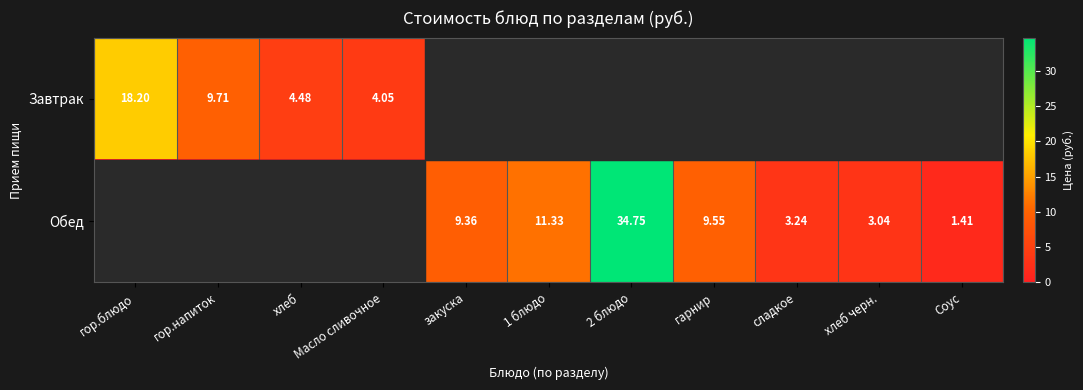

How many distinct data groups are displayed?

2